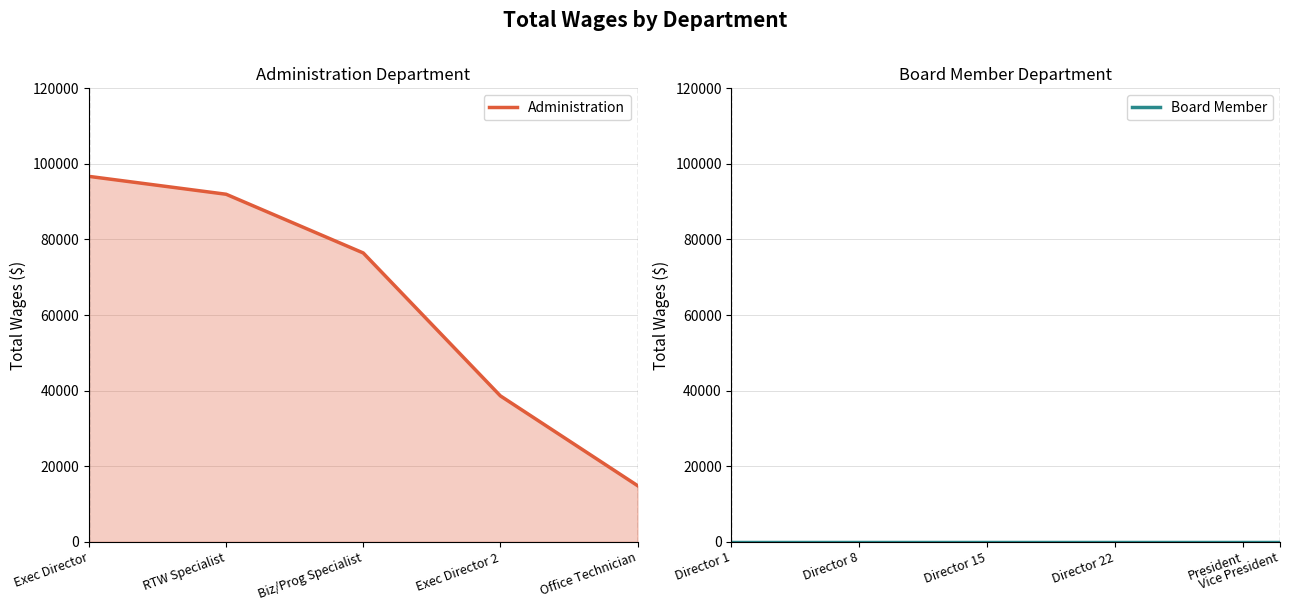

Reading right to left, extract all data points from this chart.

Office Technician=14865	Exec Director 2=38615	Biz/Prog Specialist=76435	RTW Specialist=91971	Exec Director=96700